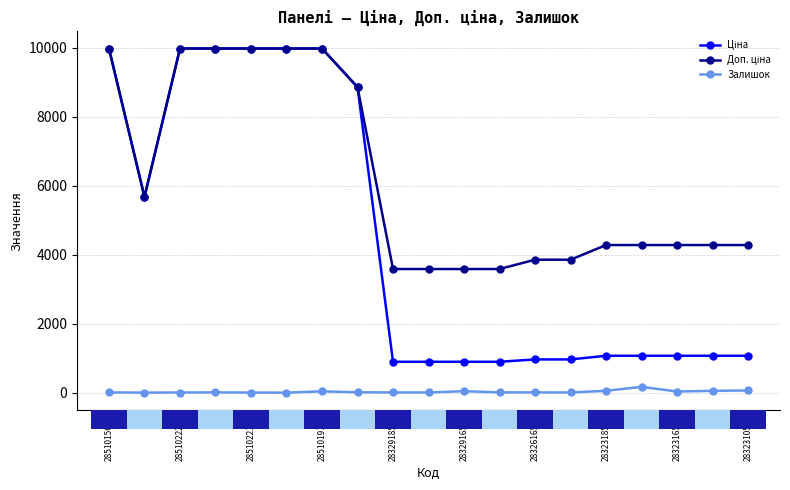

What is the greatest value displayed?

9975.0